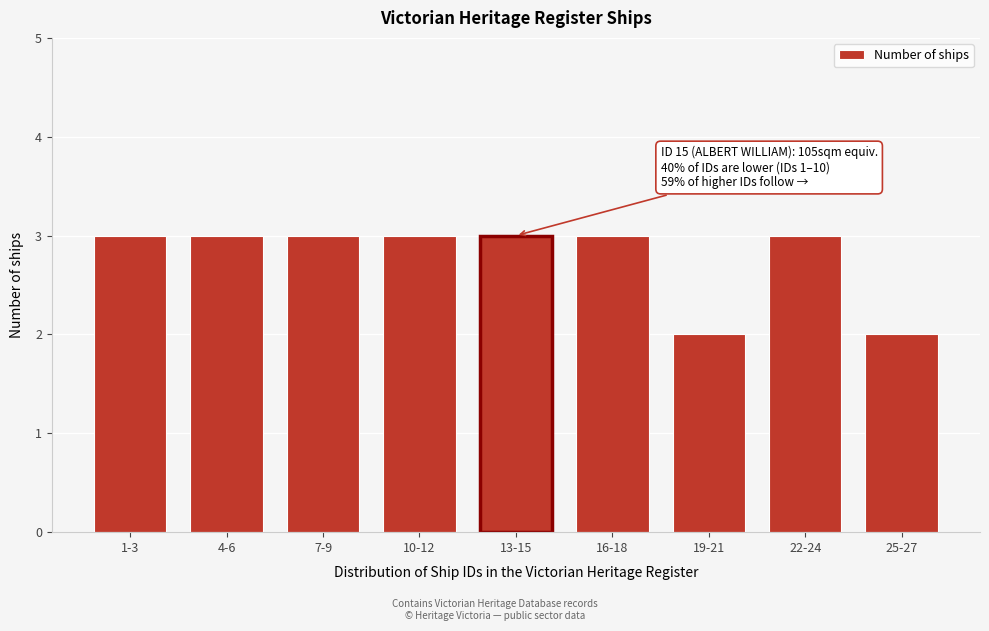

Reading left to right, transcribe all the data shown in this chart.

1-3=3	4-6=3	7-9=3	10-12=3	13-15=3	16-18=3	19-21=2	22-24=3	25-27=2